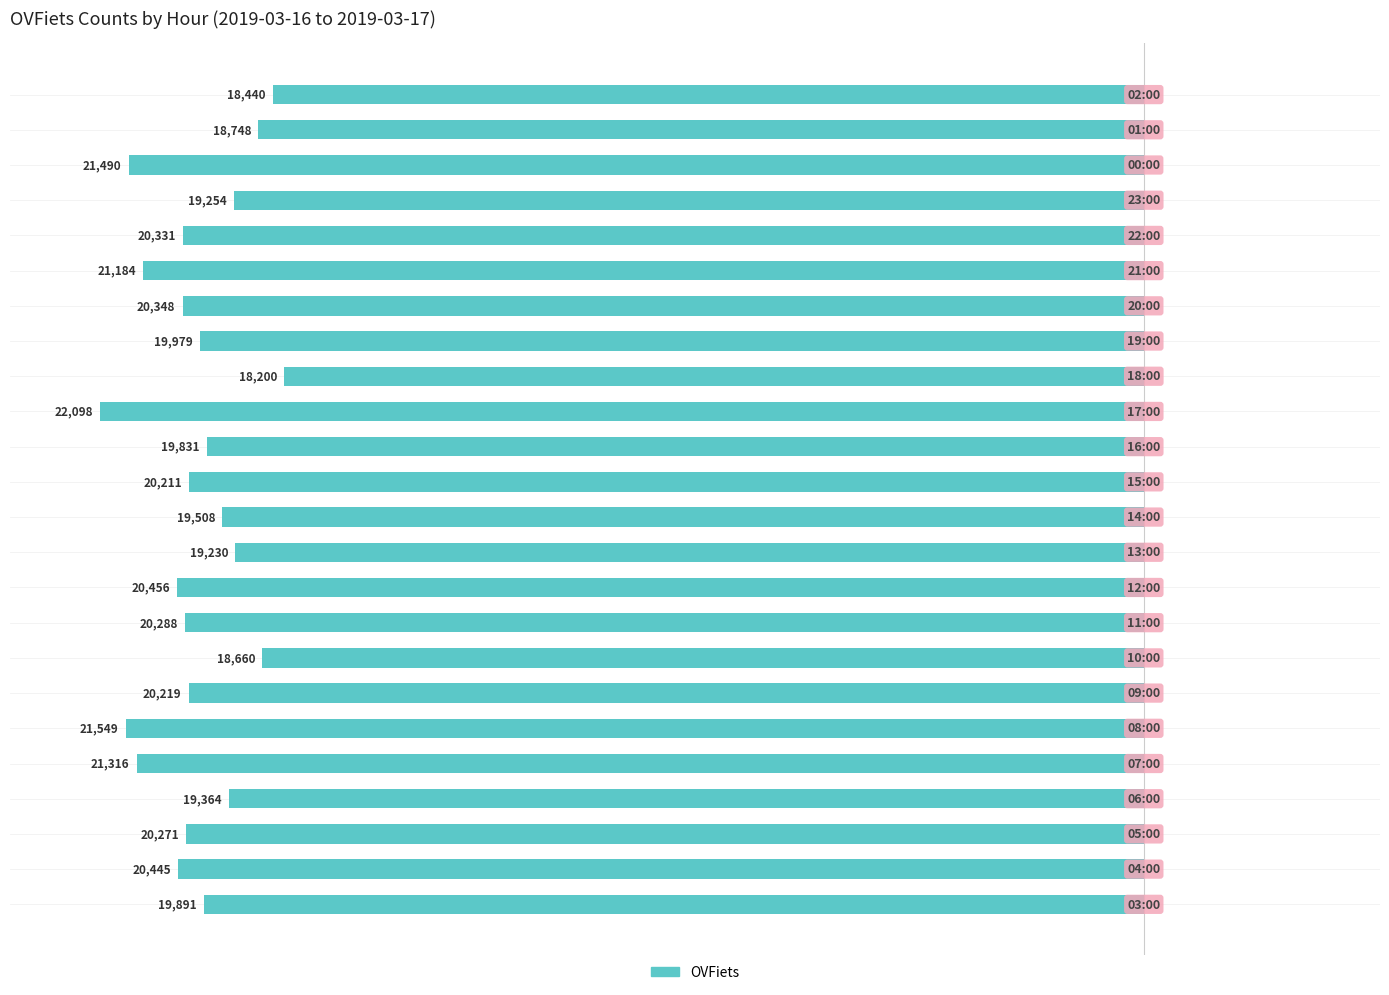

How many bars are there in total?

24